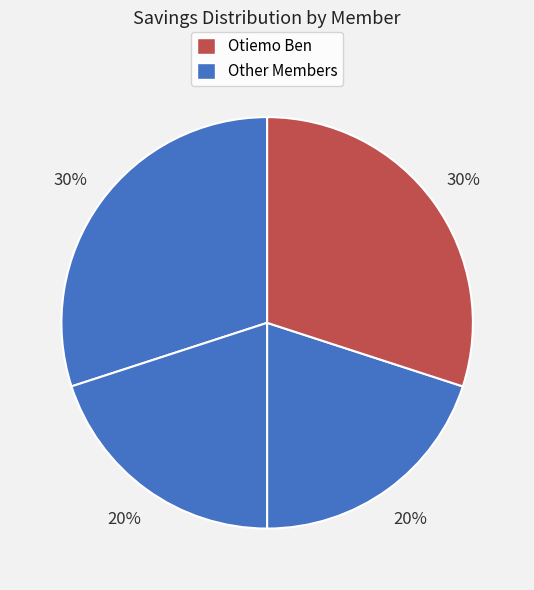

How many slices are in this pie chart?

4